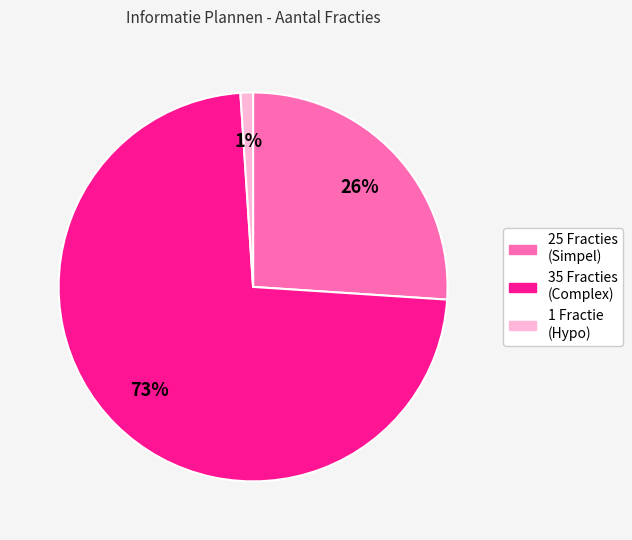

To the nearest percent, what is the average slice percentage?

33%